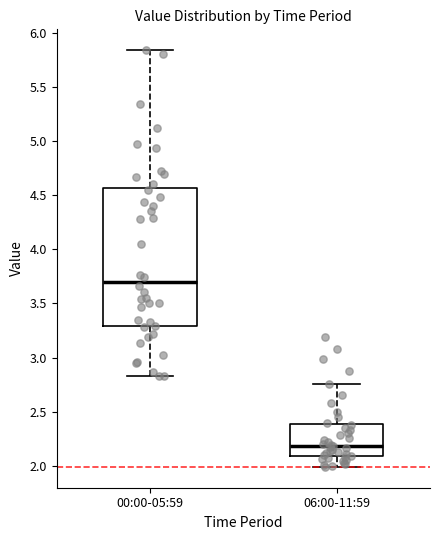

Reading left to right, read every box against the y-axis: the position of its median line, the range the box covers, and the ends of its whiskers. The values are not printed on the chart, so give them approximately, as read against the axis.

00:00-05:59: median 3.70, box 3.30 to 4.55, whiskers 2.85 to 5.85
06:00-11:59: median 2.20, box 2.10 to 2.40, whiskers 2.00 to 2.75